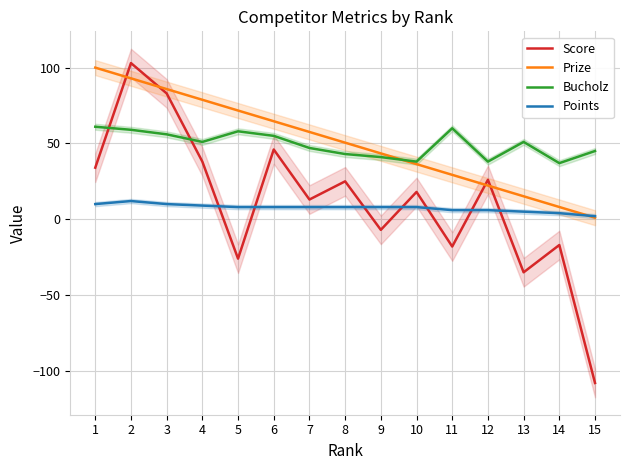

How many lines are shown in the chart?

4